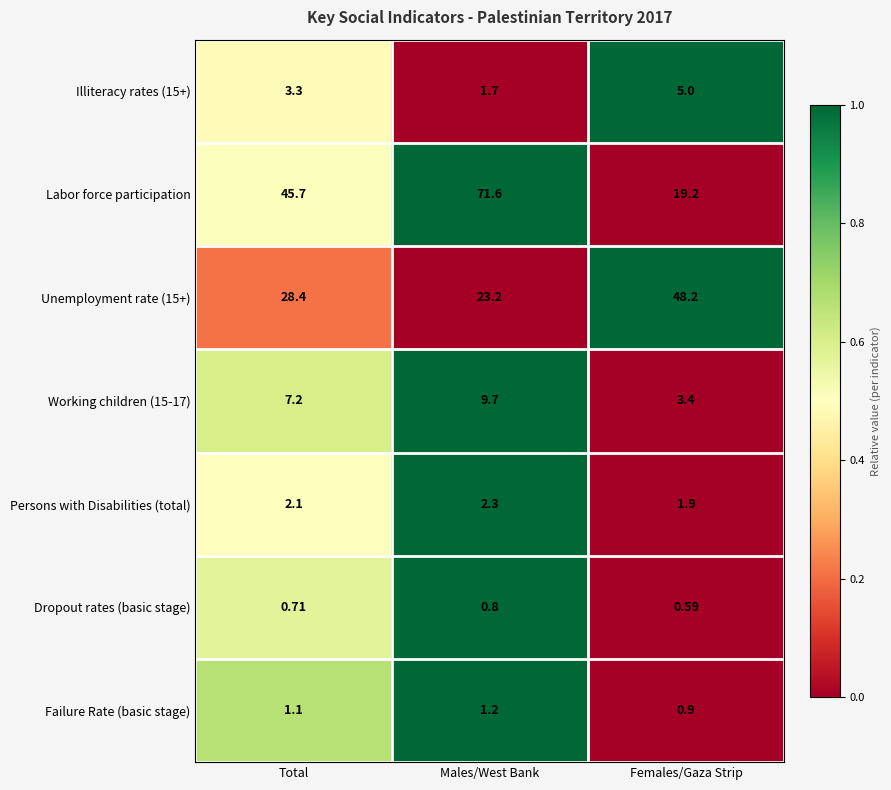

At which category is the sum across all series the highest?

Males/West Bank